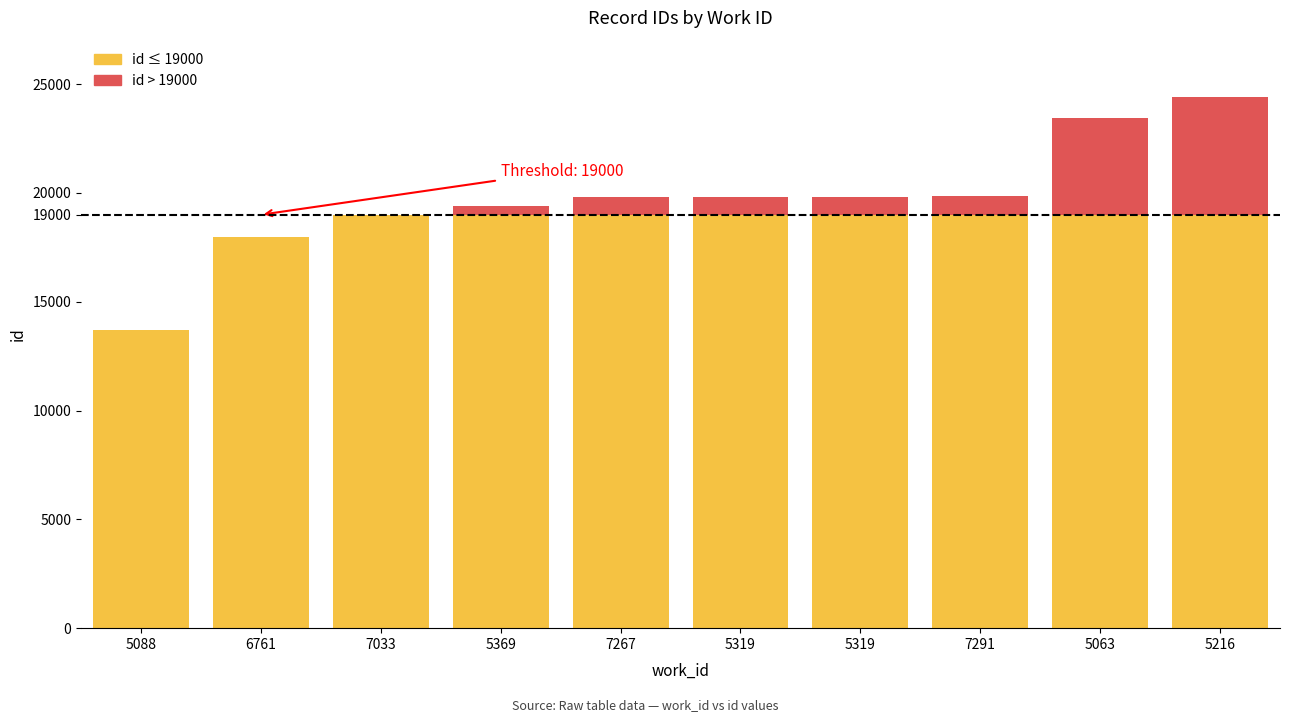

Are the bars grouped side by side (vs. stacked)?

No